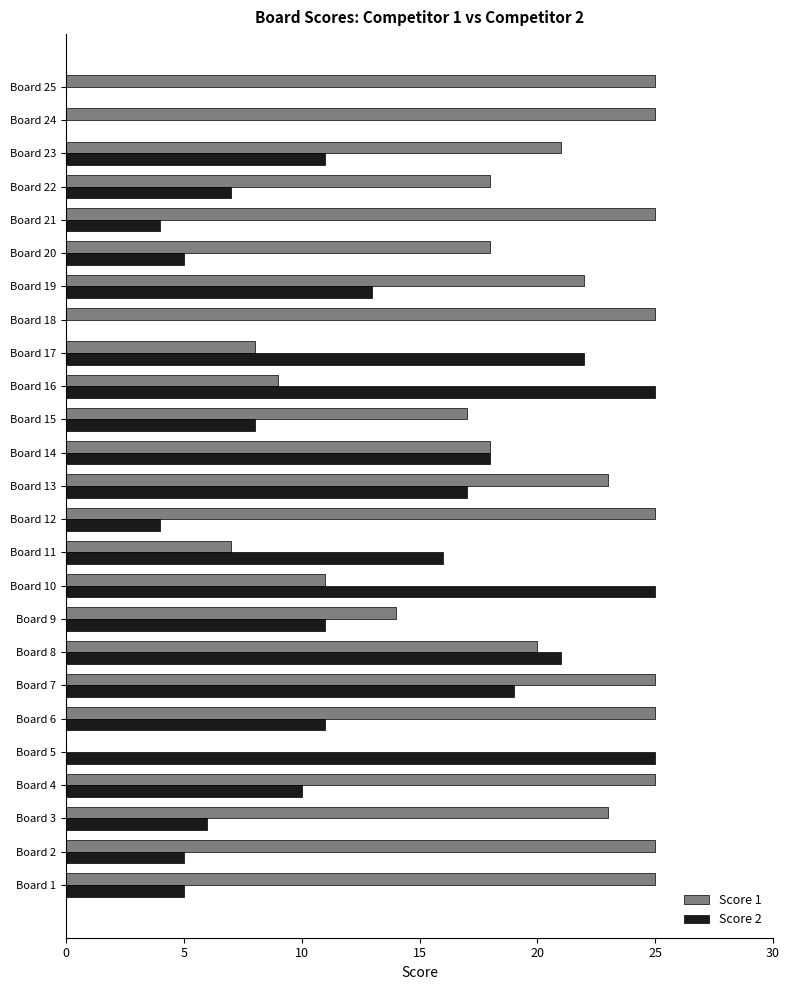

What is the maximum value for Score 1?

25